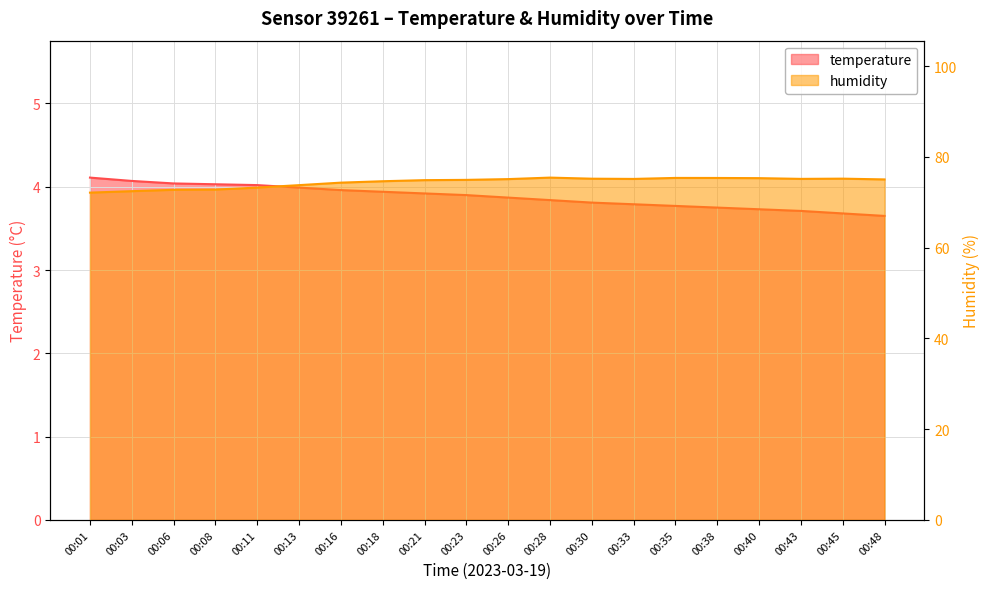

What is the difference between the humidity values at 00:08 and 00:21?

2.1